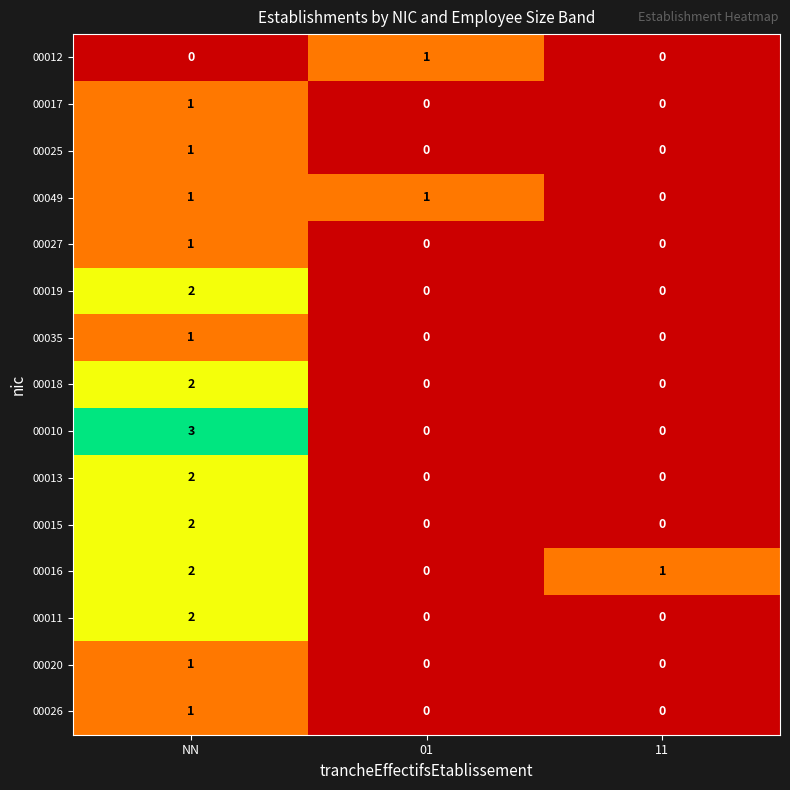

Which series has the widest spread of values?

00010